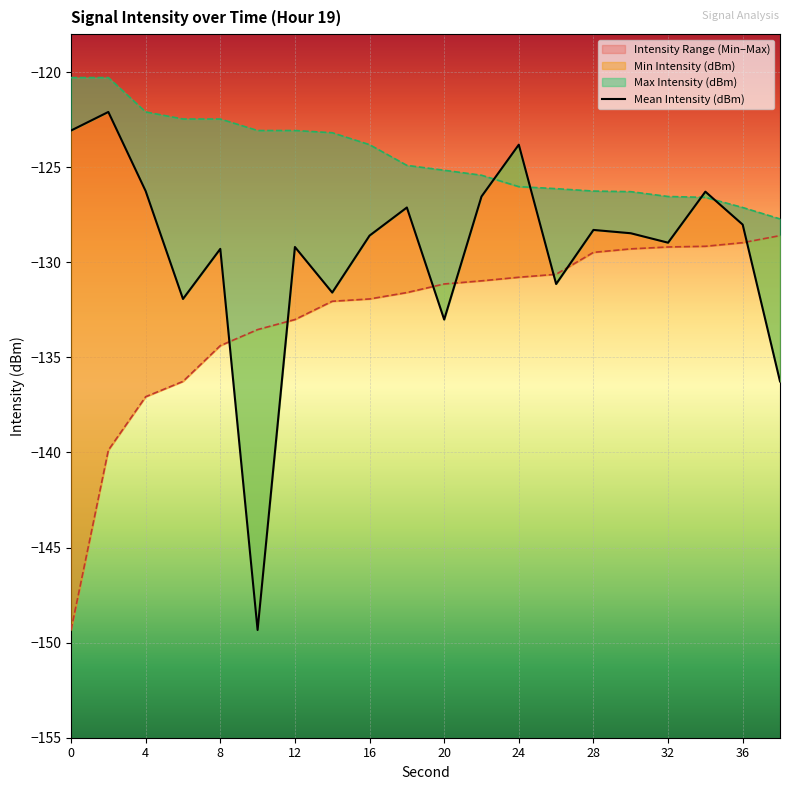

True or false: Min Intensity (dBm) and Max Intensity (dBm) cross at least once.

False